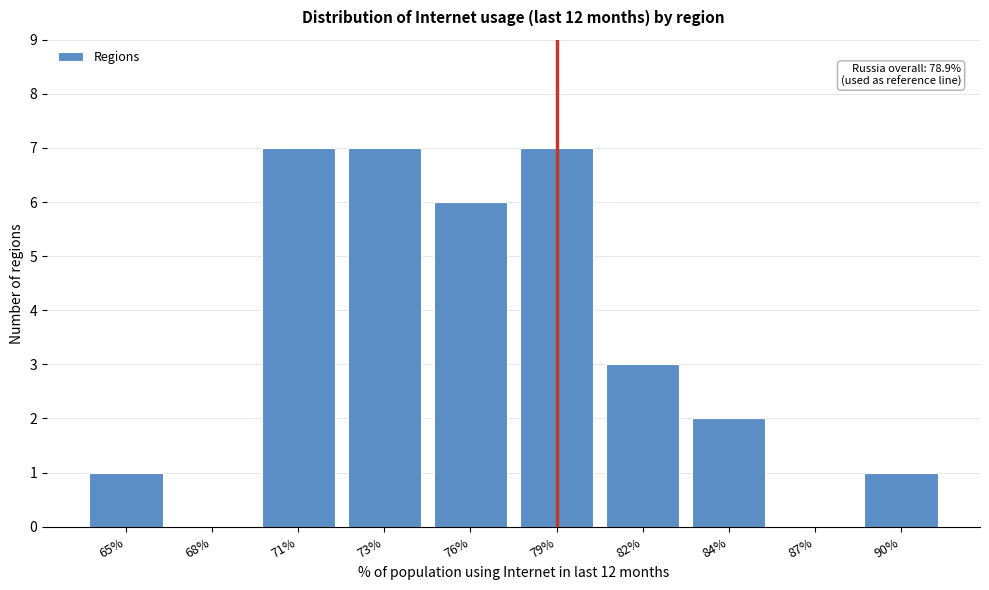

Reading left to right, extract all data points from this chart.

65%=1	68%=0	71%=7	73%=7	76%=6	79%=7	82%=3	84%=2	87%=0	90%=1